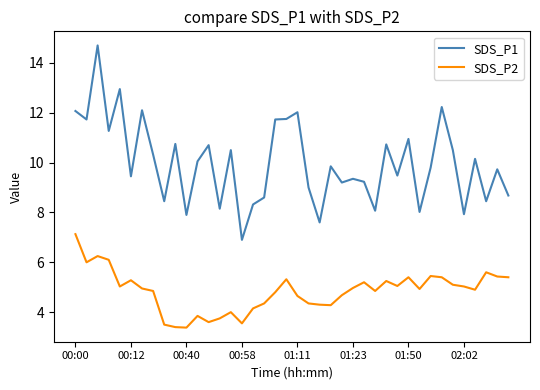

Rank the series by their maximum value, from highest to lowest.

SDS_P1, SDS_P2